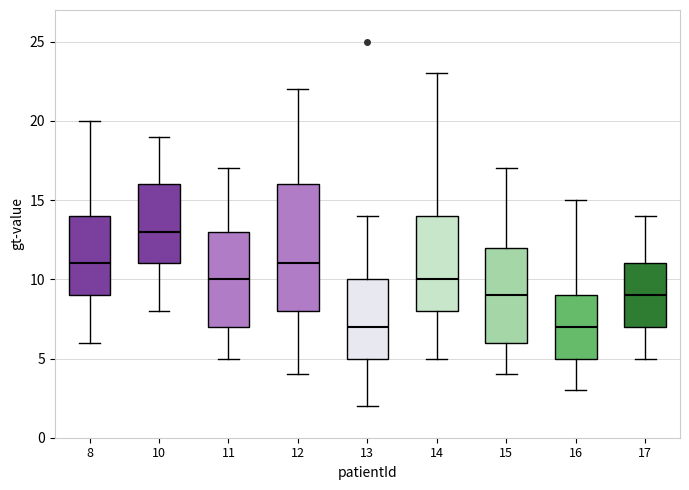

Where is the upper edge of the box at x = 14 on the y-axis? The values are not printed on the chart, so give them approximately, as read against the axis.

14